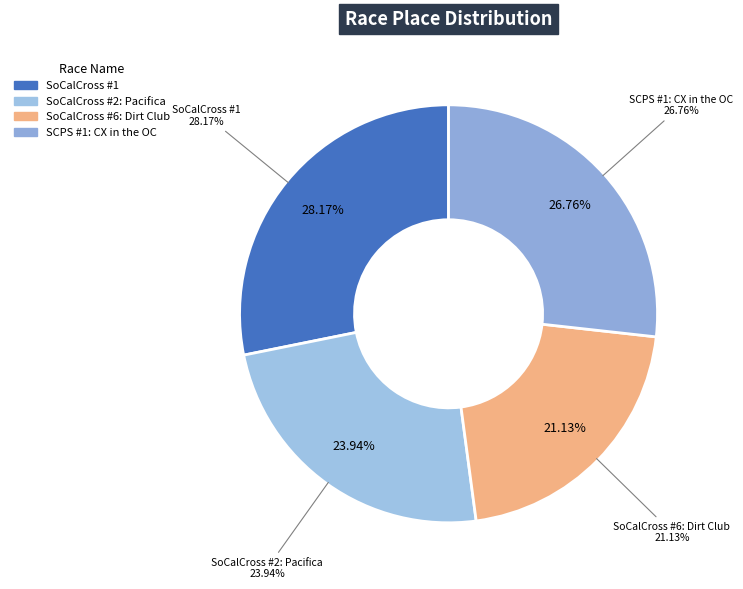

Between SCPS #1: CX in the OC and SoCalCross Prestige Series #6: Dirt Club, which is larger?

SCPS #1: CX in the OC